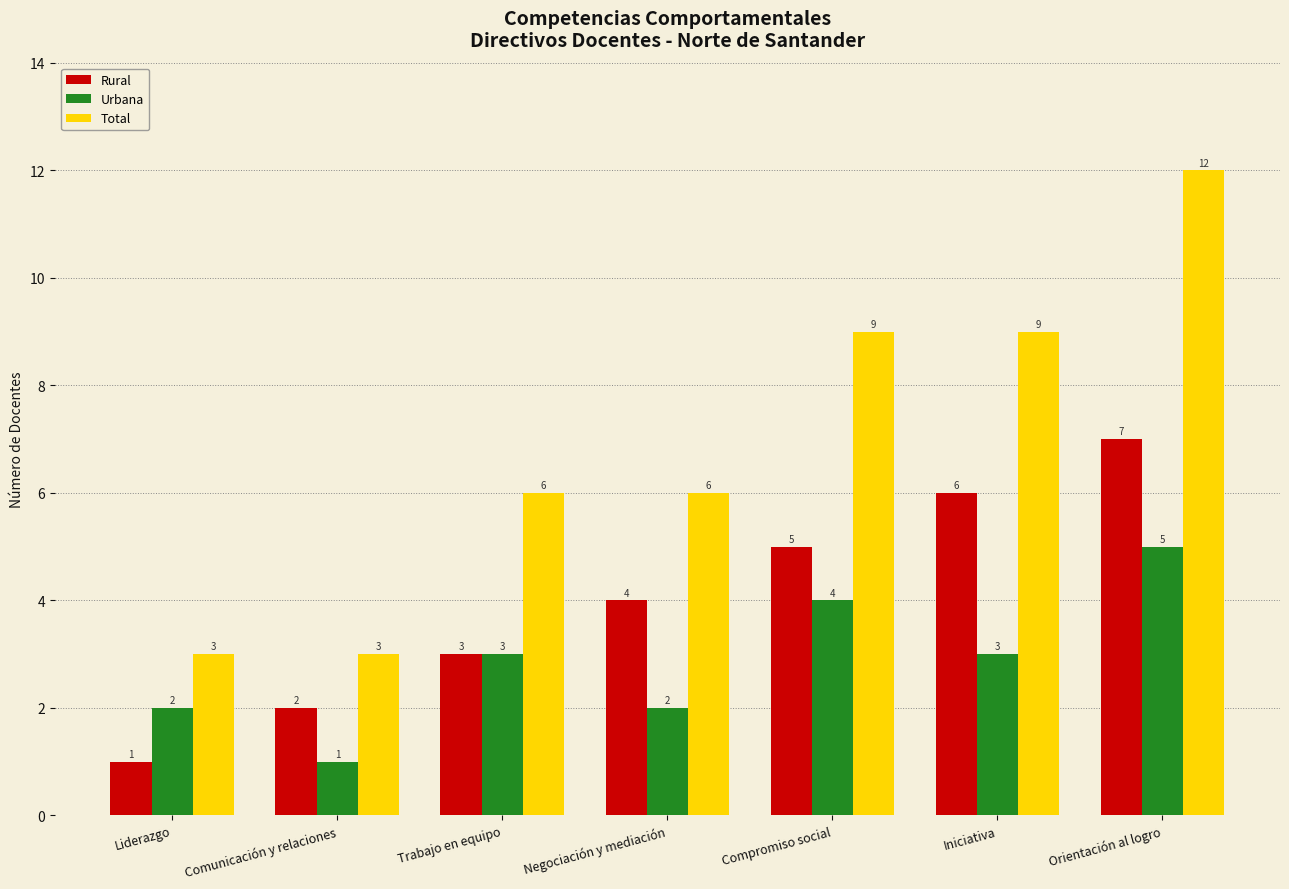

What is the total value across all series at Iniciativa?

18